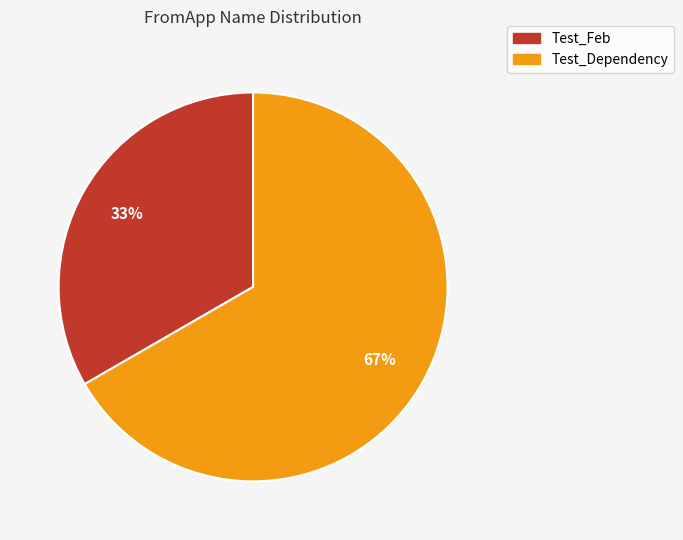

To the nearest percent, what portion does Test_Feb represent?

33%